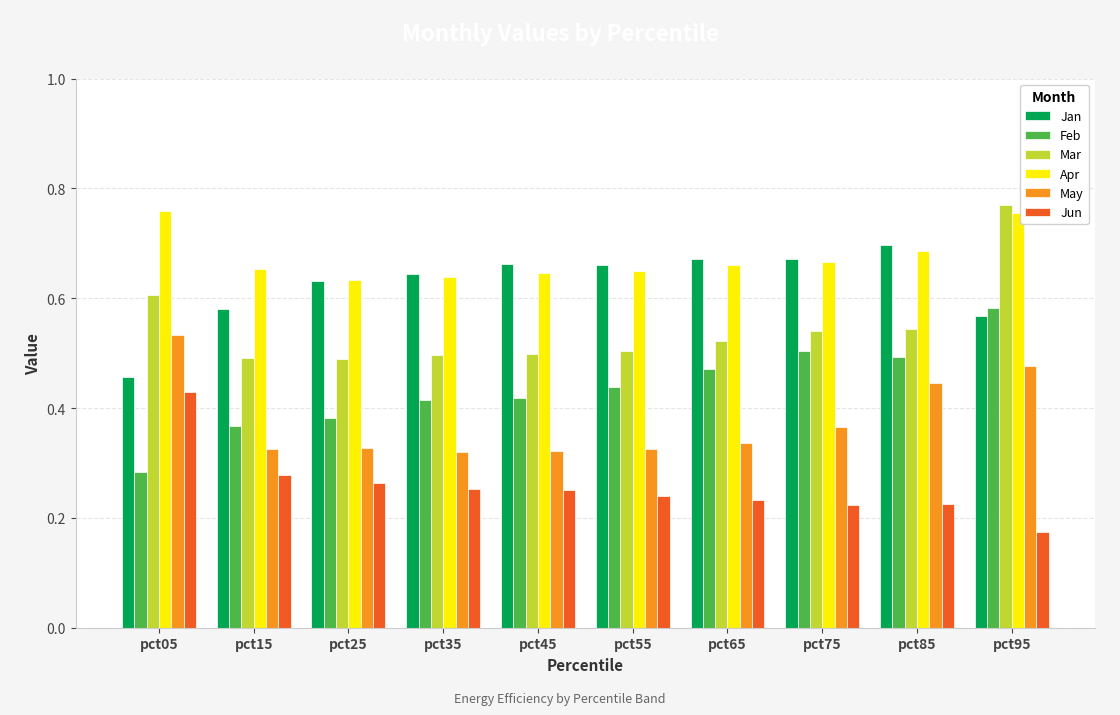

How many groups of bars are there?

10